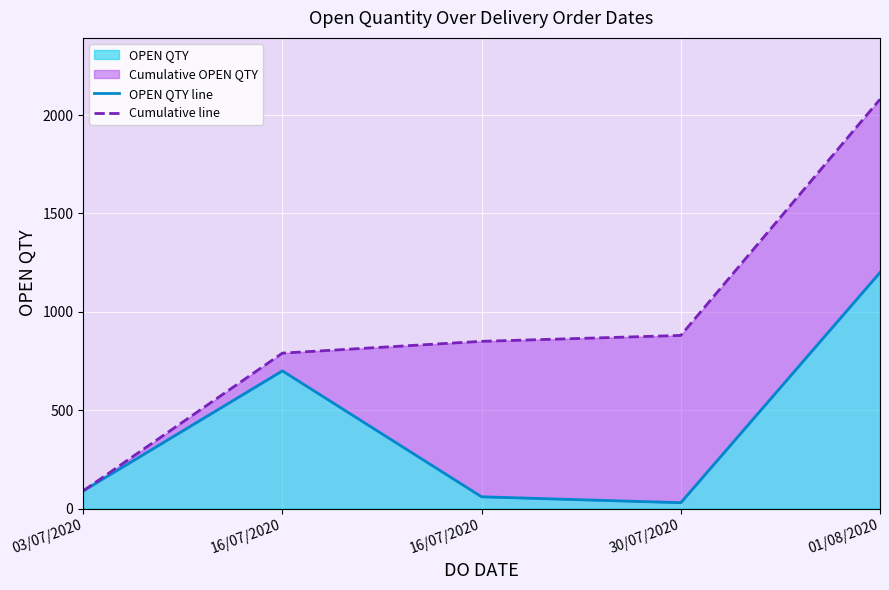

Which series has the largest total across all categories?

Cumulative line